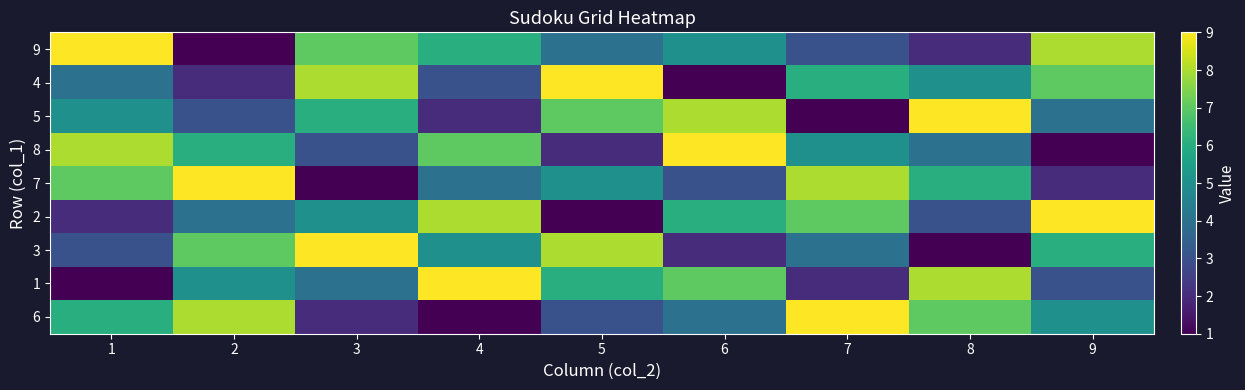

What is the smallest value displayed?

1